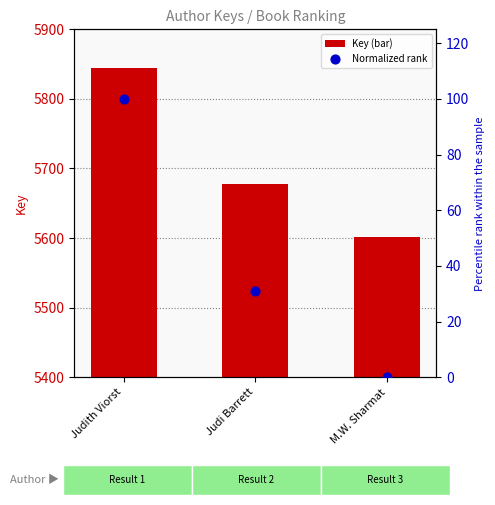

At how many categories does at least one series exceed 5284?

3